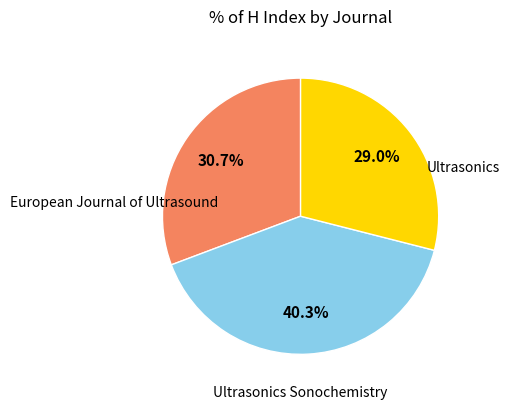

Does any single category account for the majority?

No